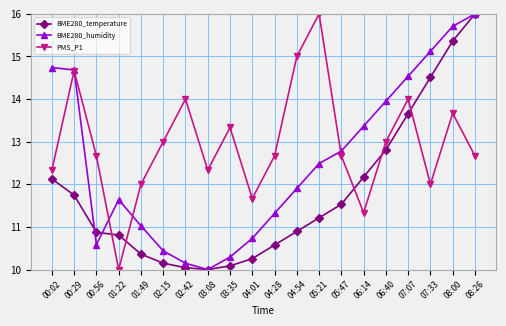

How many series are shown in this chart?

3